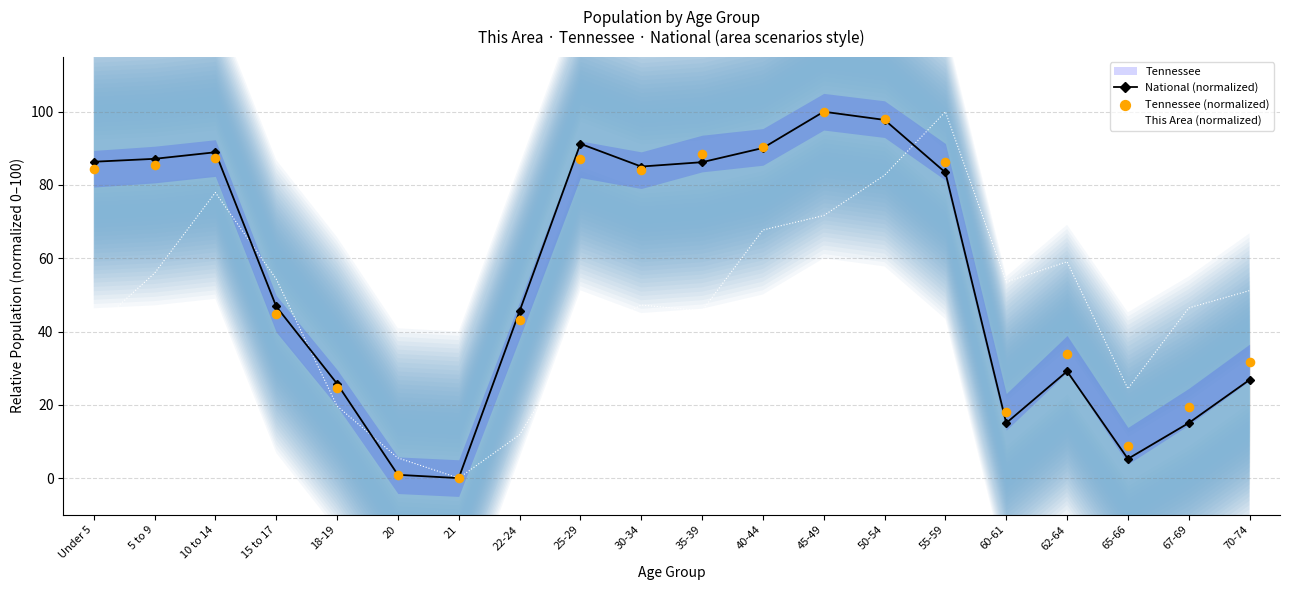

Is the value of This Area (normalized) at 22-24 greater than the value of Tennessee (normalized) at 5 to 9?

No